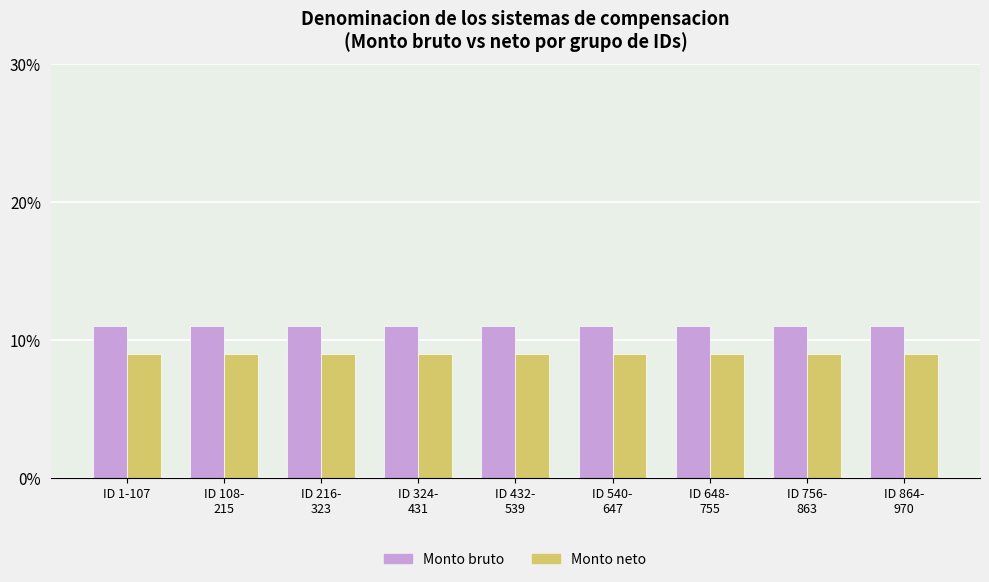

What is the label of the 2nd bar from the right?

ID 756-
863